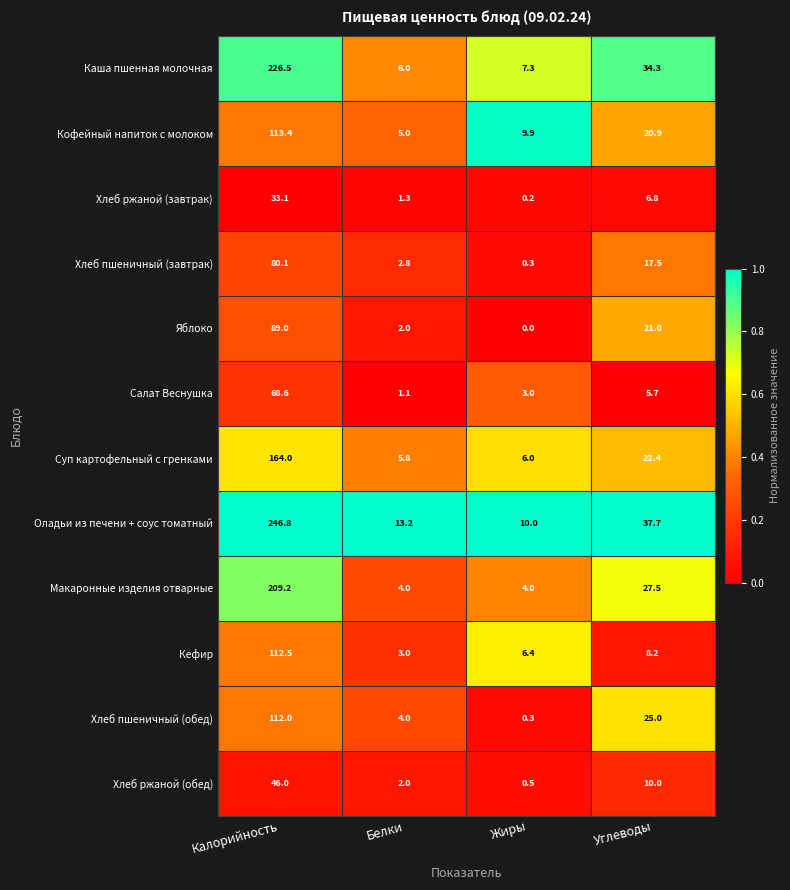

What is the total value across all series at Калорийность?

1501.2